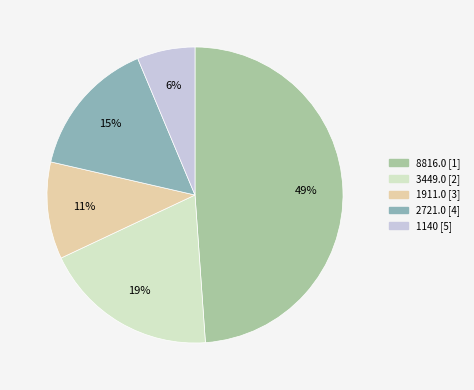

What is the smallest slice in the pie chart?

1140